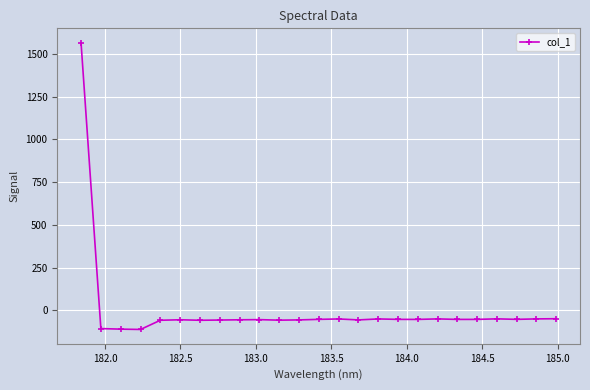

What is the greatest value displayed?

1564.9